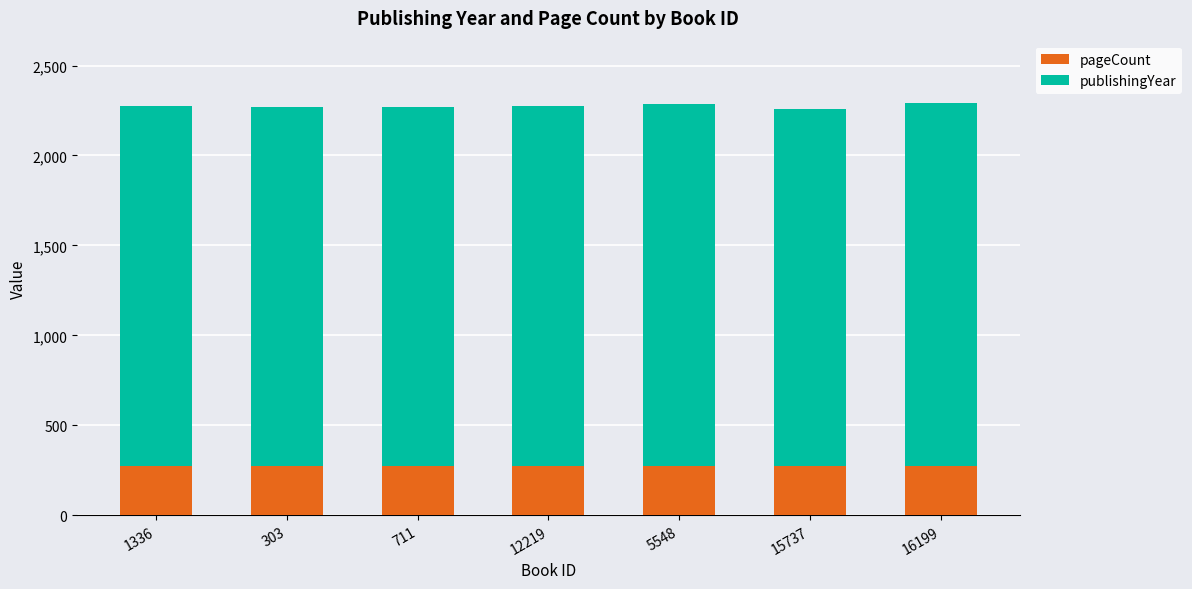

What is the total value across all series at 15737?

2257